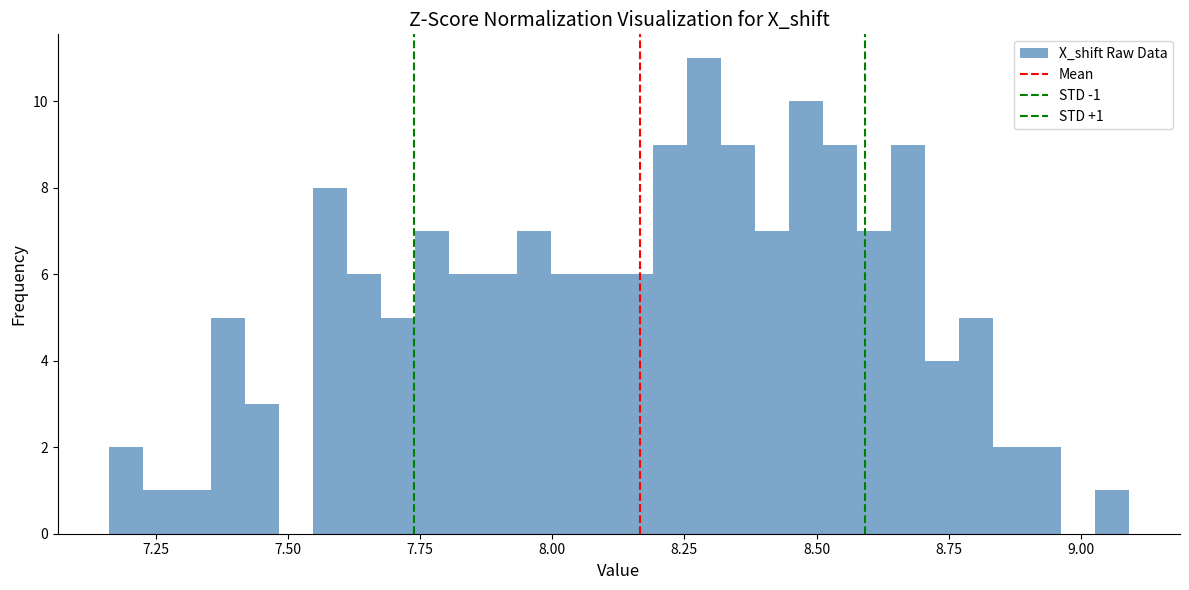

Around what value on the x-axis is the tallest bar? Give the approximate position of its centre, as read against the axis.

8.30